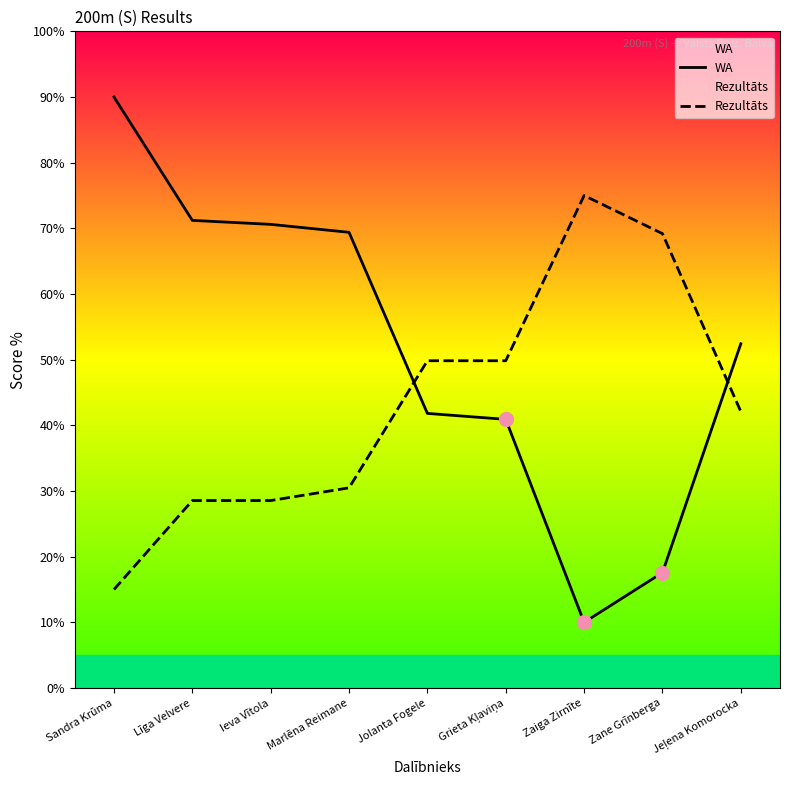

The value of WA at Marlēna Reimane is 69.4. True or false?

True